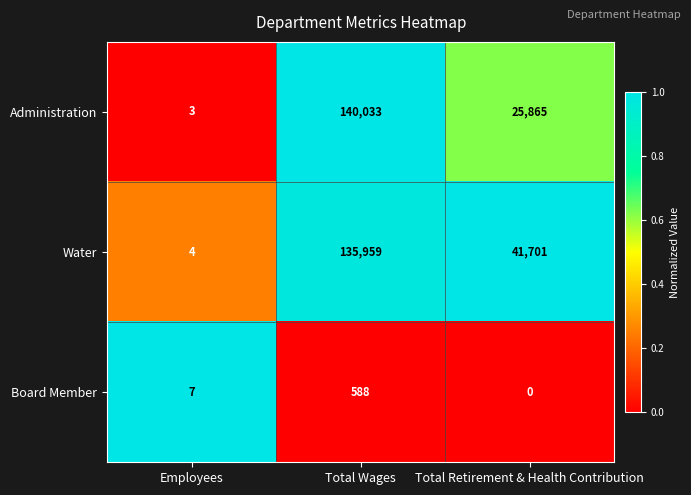

List the series in order of their peak value, lowest first.

Board Member, Water, Administration